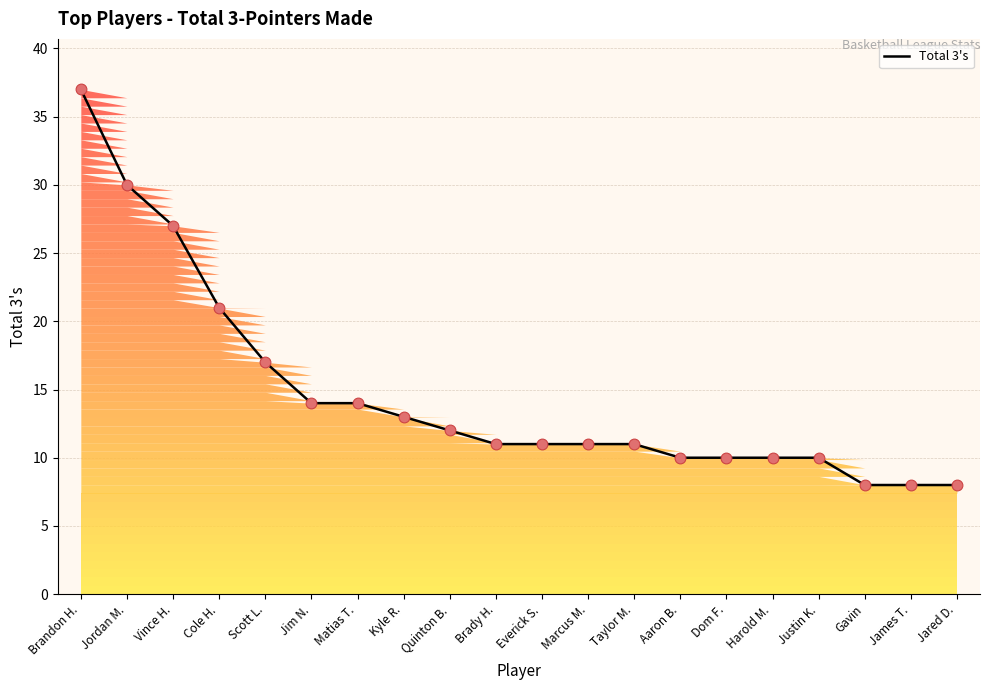

Which has a higher value, Quinton B. or Jordan M.?

Jordan M.